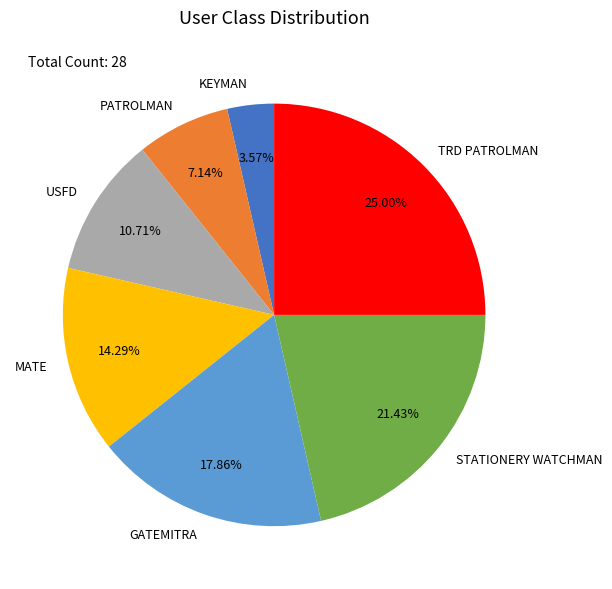

Approximately how many times larger is the value at PATROLMAN compared to GATEMITRA?

0.4